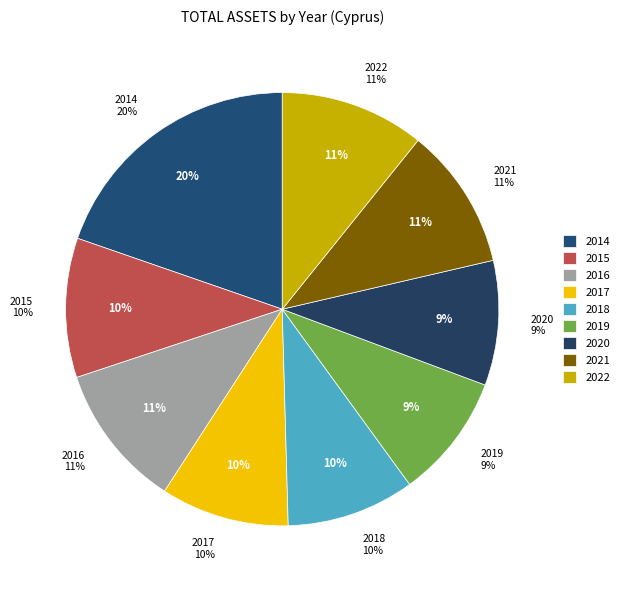

Between 2018 and 2020, which is larger?

2018